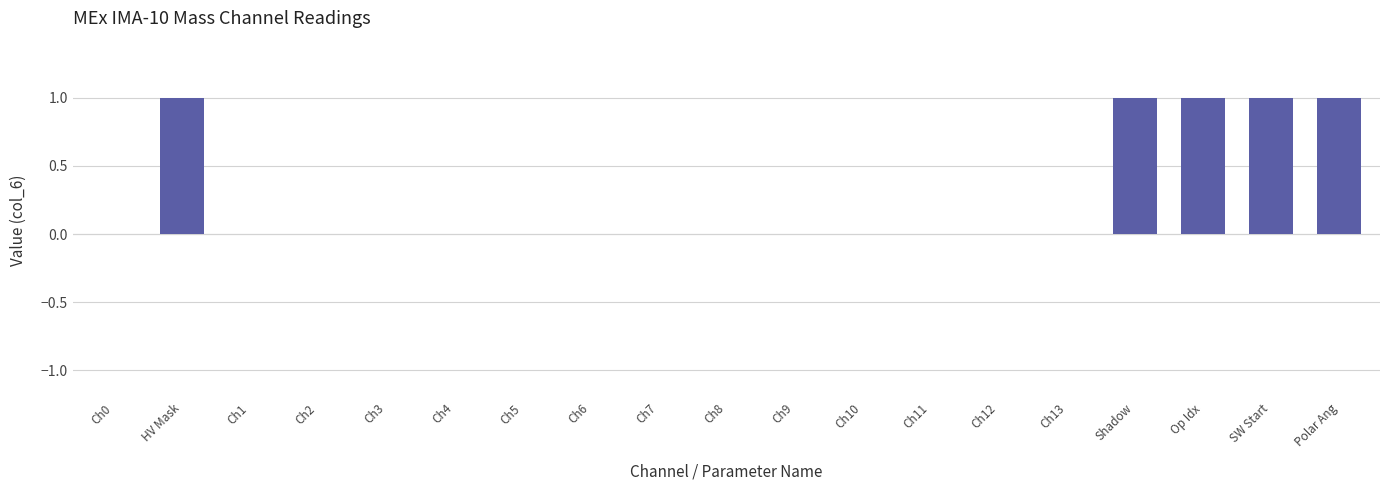

Is it true that the value at Ch5 is 0?

True